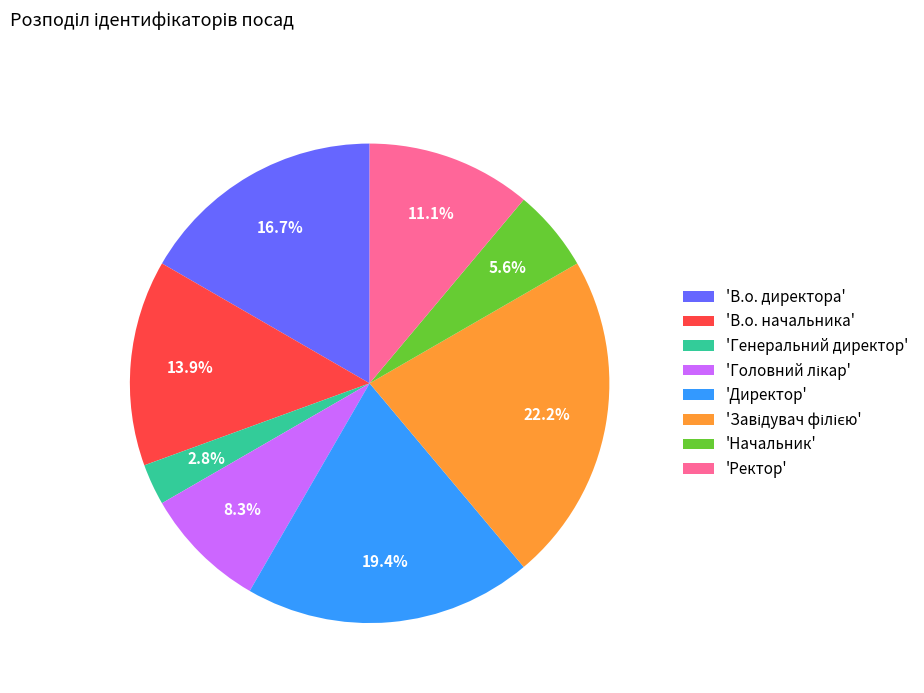

Is there a majority slice in this chart?

No